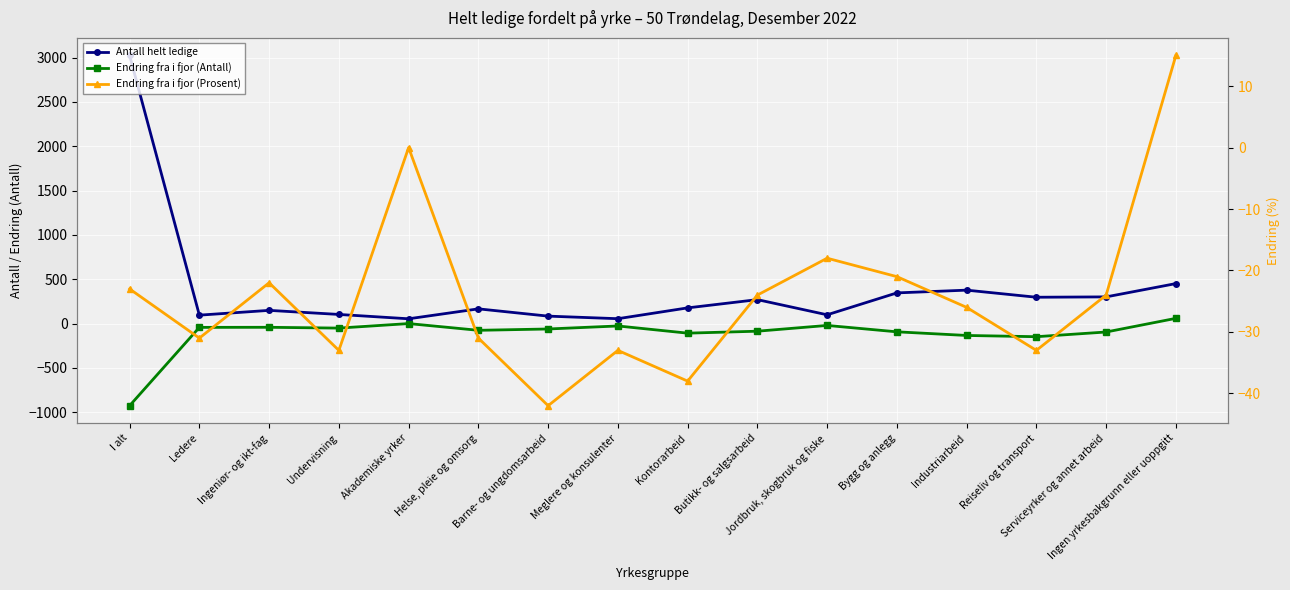

Reading right to left, extract all data points from this chart.

Antall helt ledige: Ingen yrkesbakgrunn eller uoppgitt=451	Serviceyrker og annet arbeid=301	Reiseliv og transport=297	Industriarbeid=377	Bygg og anlegg=346	Jordbruk, skogbruk og fiske=99	Butikk- og salgsarbeid=270	Kontorarbeid=177	Meglere og konsulenter=55	Barne- og ungdomsarbeid=84	Helse, pleie og omsorg=166	Akademiske yrker=54	Undervisning=103	Ingeniør- og ikt-fag=149	Ledere=95	I alt=3024
Endring fra i fjor (Antall): Ingen yrkesbakgrunn eller uoppgitt=59	Serviceyrker og annet arbeid=-95	Reiseliv og transport=-148	Industriarbeid=-134	Bygg og anlegg=-93	Jordbruk, skogbruk og fiske=-21	Butikk- og salgsarbeid=-86	Kontorarbeid=-108	Meglere og konsulenter=-27	Barne- og ungdomsarbeid=-61	Helse, pleie og omsorg=-76	Akademiske yrker=0	Undervisning=-51	Ingeniør- og ikt-fag=-42	Ledere=-43	I alt=-926
Endring fra i fjor (Prosent): Ingen yrkesbakgrunn eller uoppgitt=15	Serviceyrker og annet arbeid=-24	Reiseliv og transport=-33	Industriarbeid=-26	Bygg og anlegg=-21	Jordbruk, skogbruk og fiske=-18	Butikk- og salgsarbeid=-24	Kontorarbeid=-38	Meglere og konsulenter=-33	Barne- og ungdomsarbeid=-42	Helse, pleie og omsorg=-31	Akademiske yrker=0	Undervisning=-33	Ingeniør- og ikt-fag=-22	Ledere=-31	I alt=-23